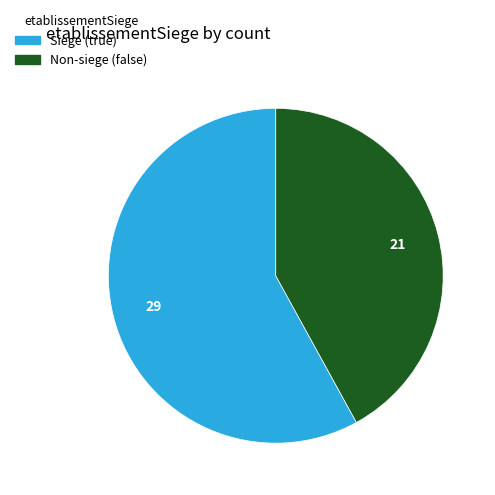

True or false: Siege (true) accounts for 58% of the total.

True